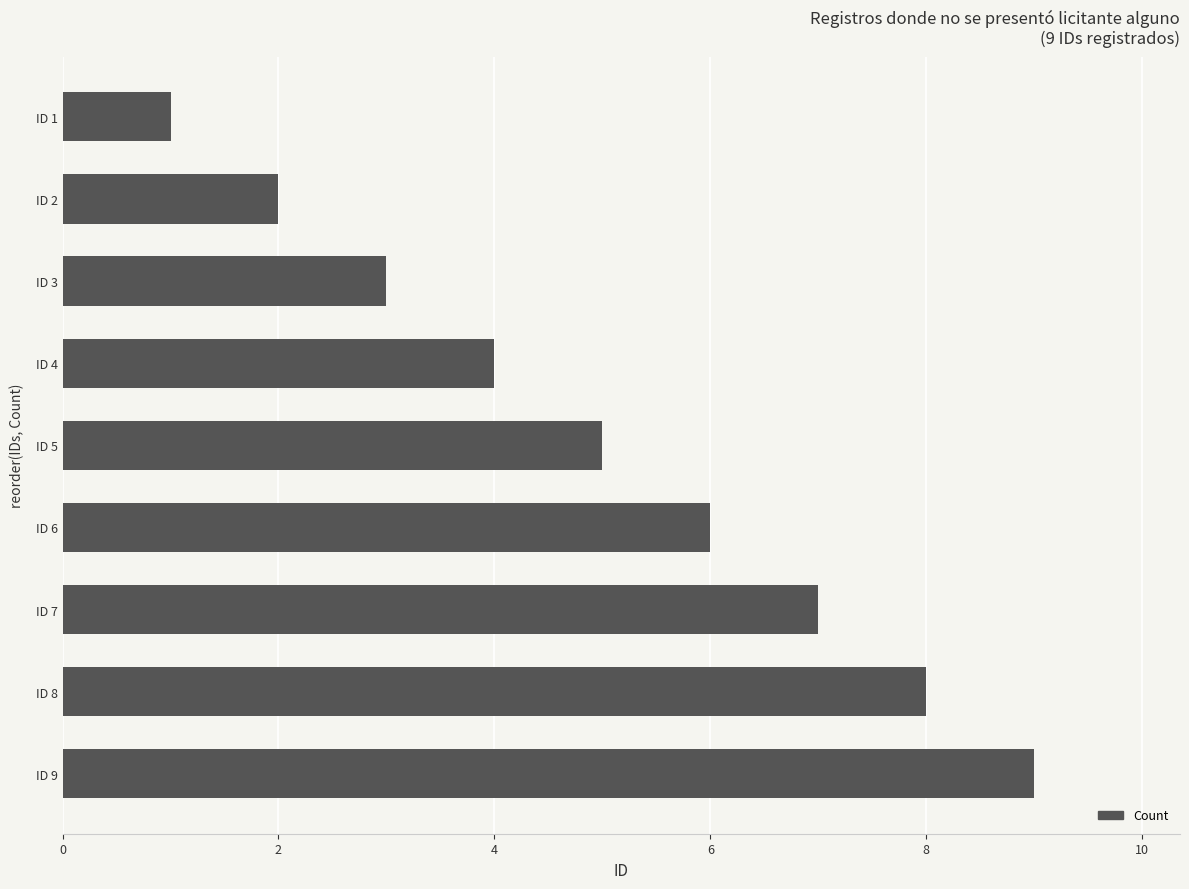

Rank the categories by value from highest to lowest.

ID 9, ID 8, ID 7, ID 6, ID 5, ID 4, ID 3, ID 2, ID 1